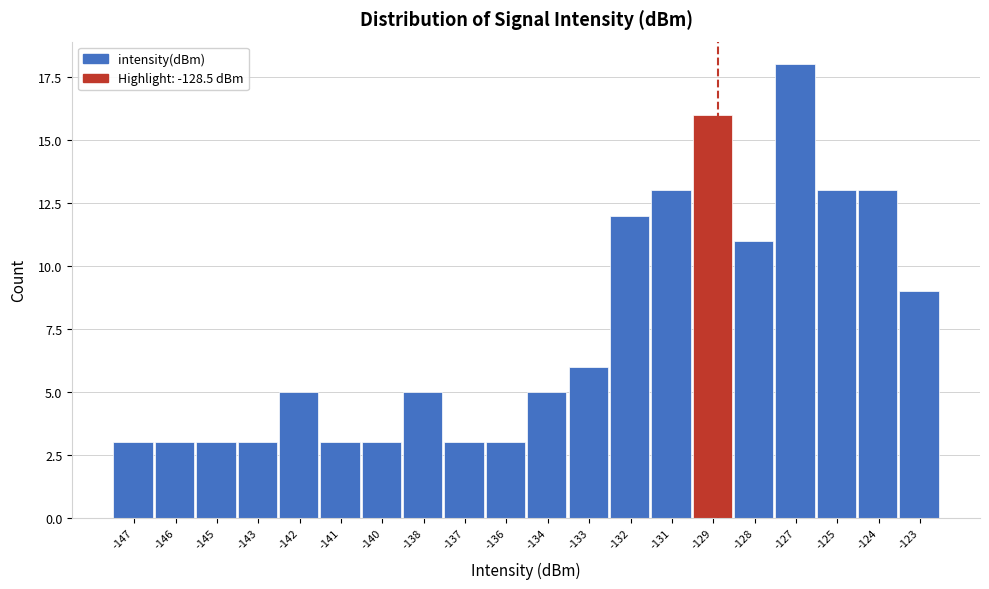

Reading right to left, what are all the values shown in this chart?

-123=9	-124=13	-125=13	-127=18	-128=11	-129=16	-131=13	-132=12	-133=6	-134=5	-136=3	-137=3	-138=5	-140=3	-141=3	-142=5	-143=3	-145=3	-146=3	-147=3